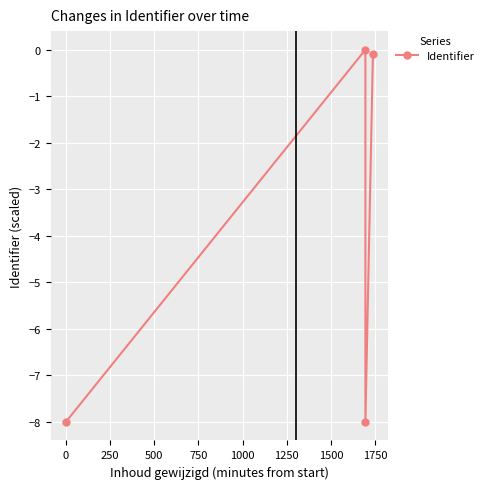

How many points are higher than both their immediate neighbors (excluding endpoints)?

1